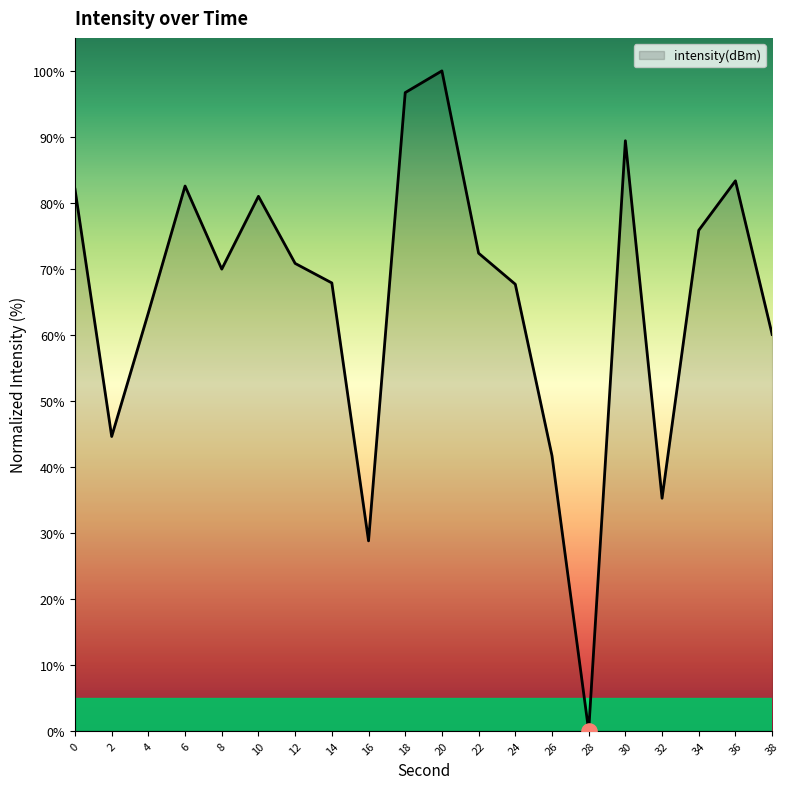

Between 6 and 18, which is larger?

18